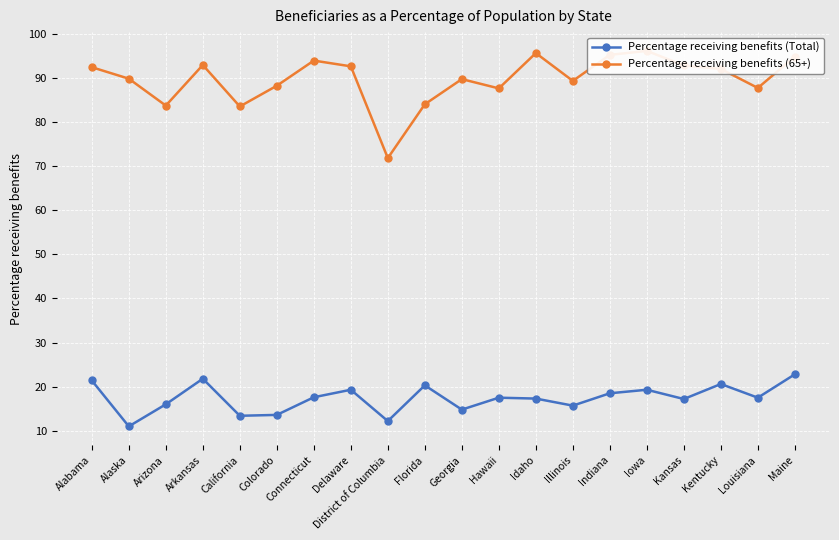

True or false: Percentage receiving benefits (65+) and Percentage receiving benefits (Total) cross at least once.

False